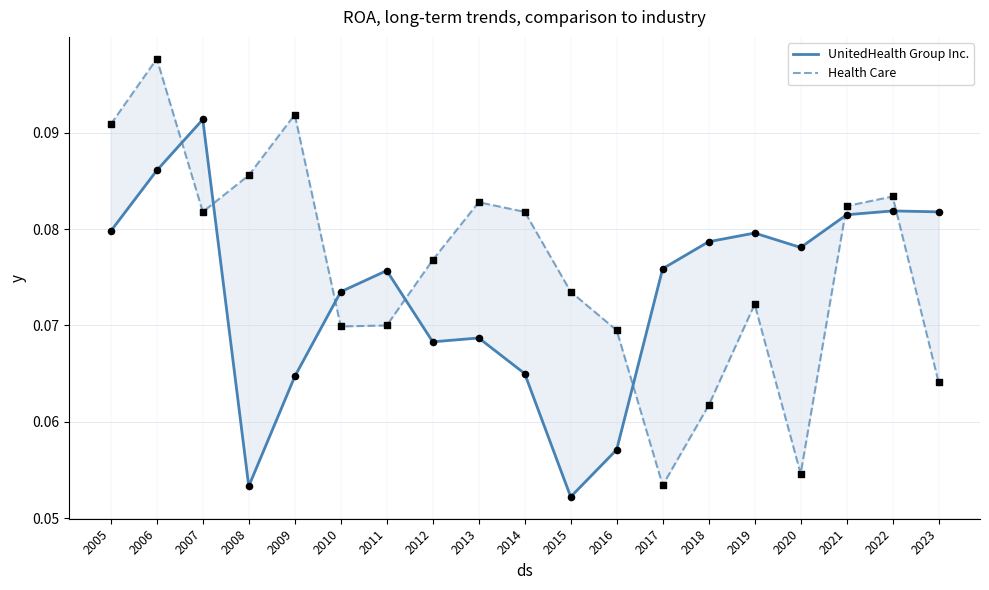

Is the value of Health Care at 2007 greater than the value of UnitedHealth Group Inc. at 2021?

Yes